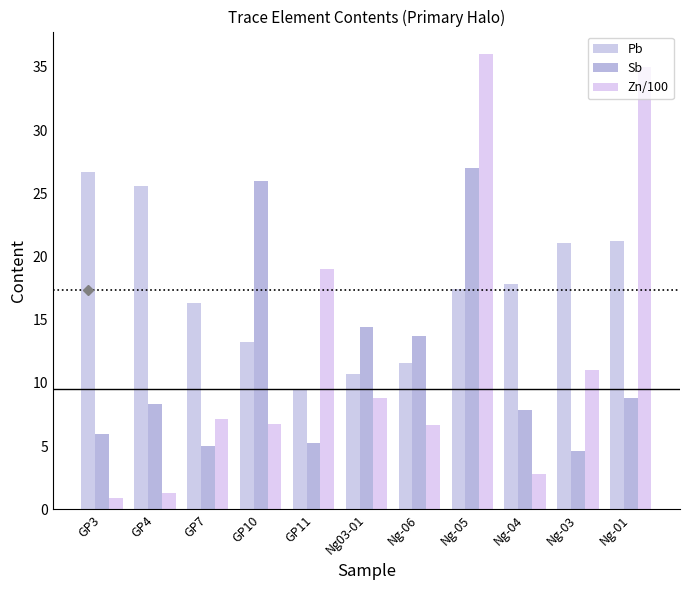

Which series changed the most between GP11 and Ng-05?

Sb